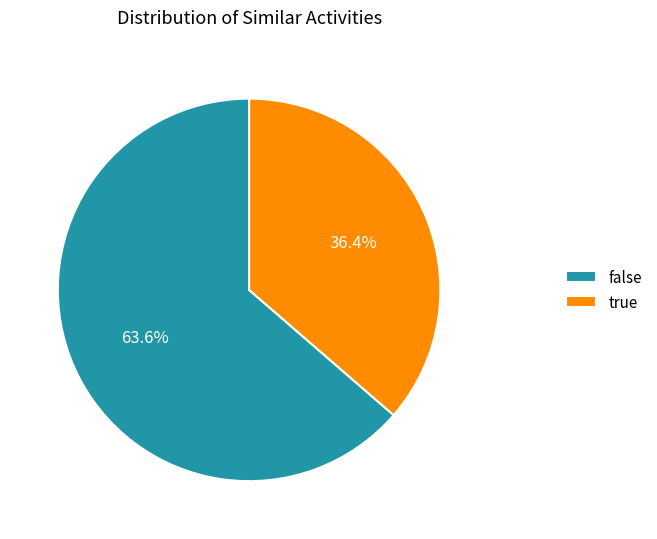

What is the smallest slice in the pie chart?

true